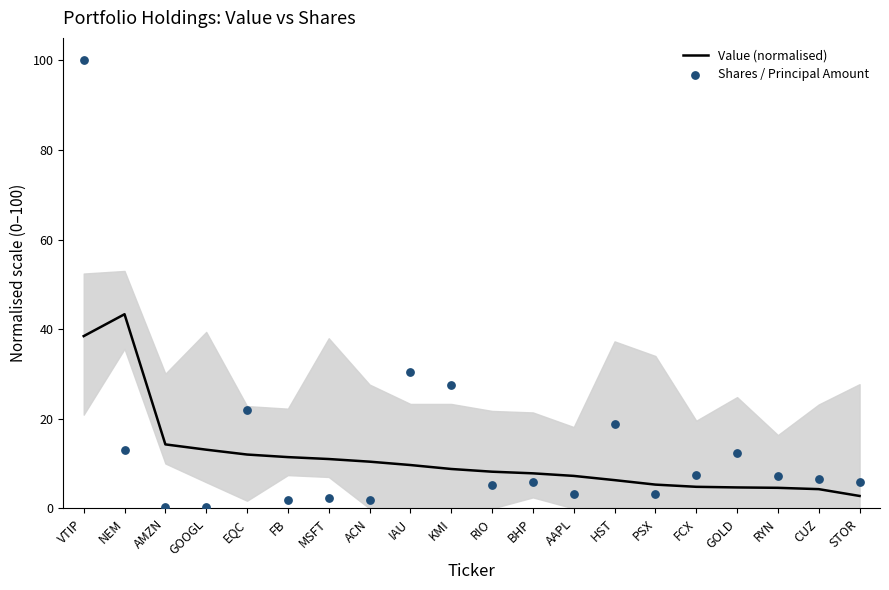

Which series has the largest total across all categories?

Shares / Principal Amount